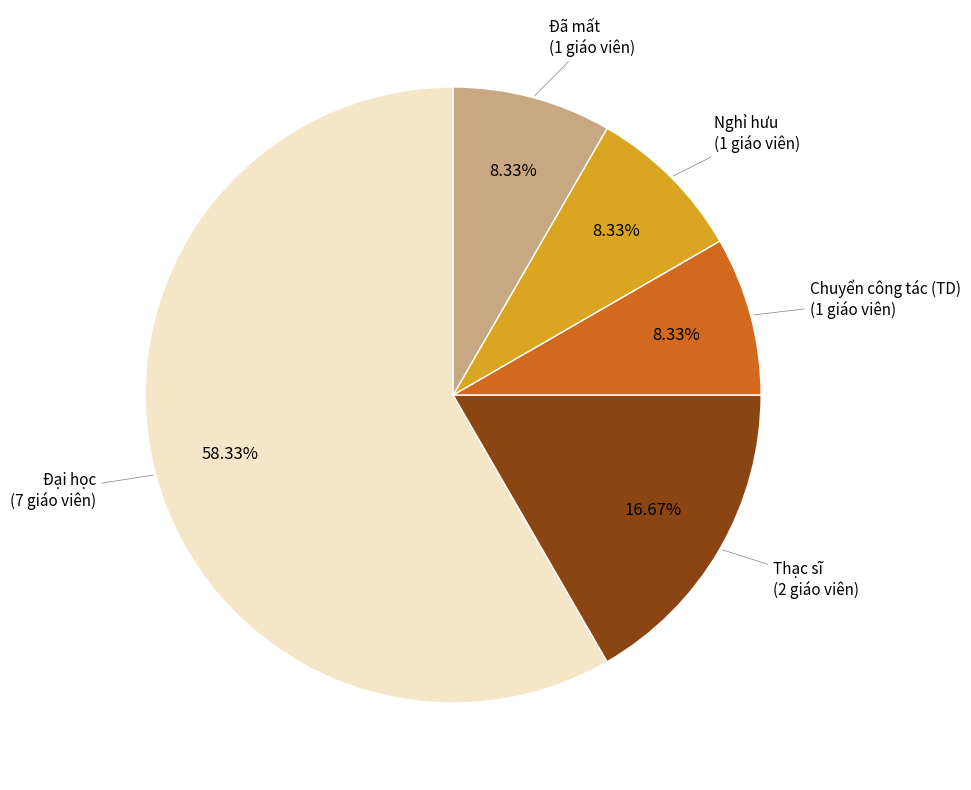

Approximately how many times larger is the value at Nghỉ hưu compared to Thạc sĩ?

0.5